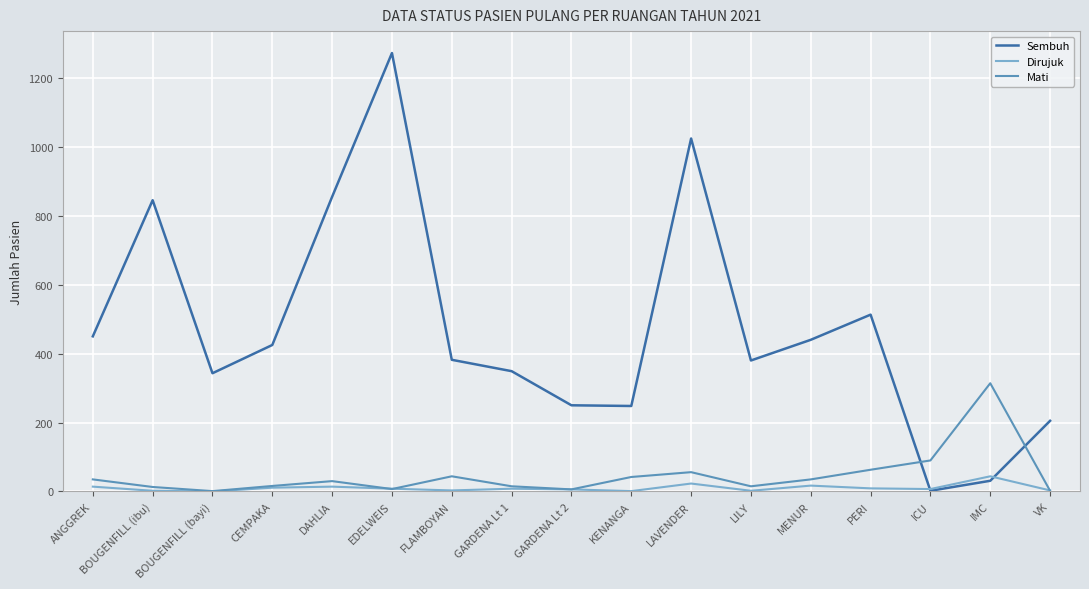

True or false: Dirujuk has more than 1 points higher than both neighbors.

True